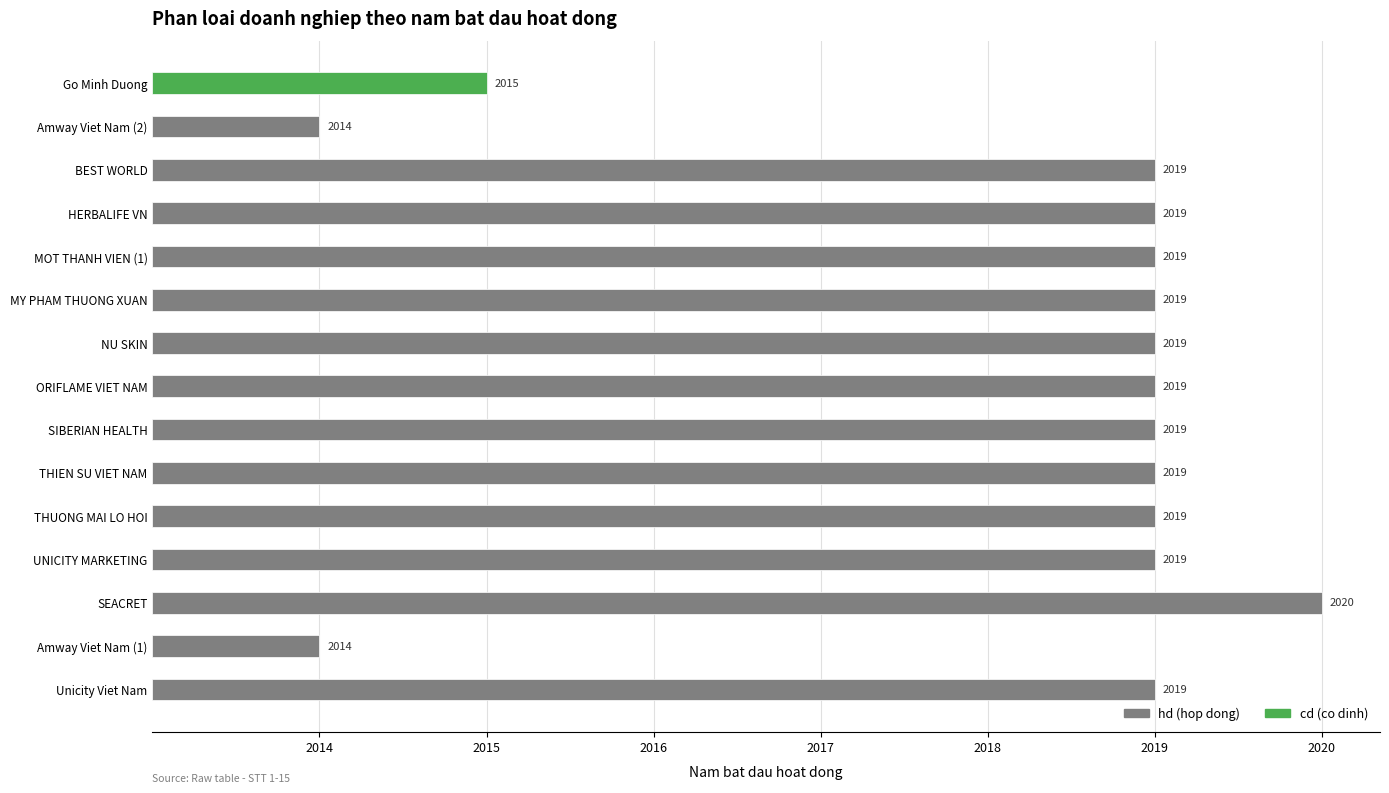

What position from the right is THUONG MAI LO HOI?

10